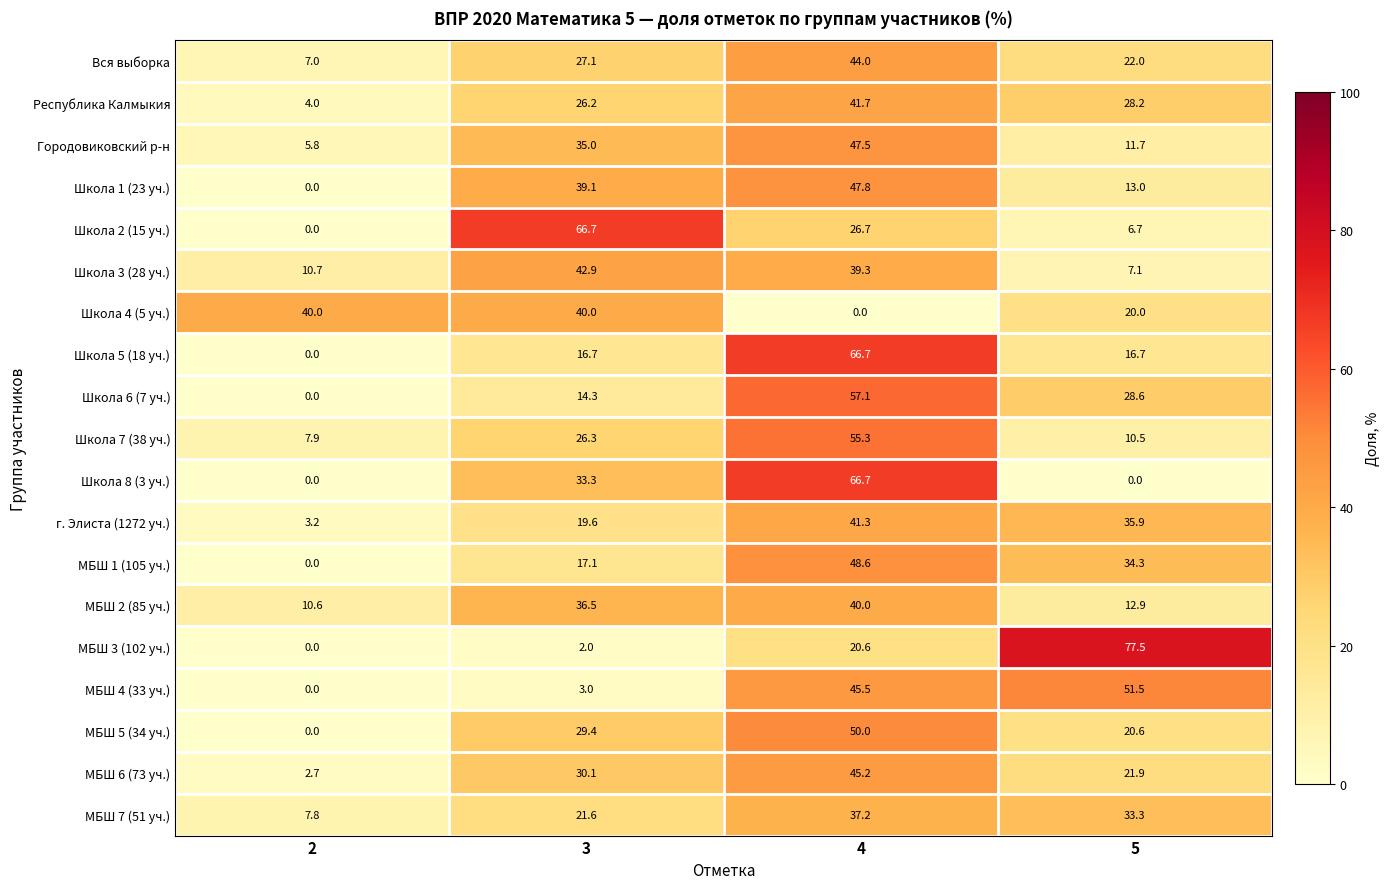

True or false: МБШ 7 (51 уч.) has a value of 21.6 at 3.

True